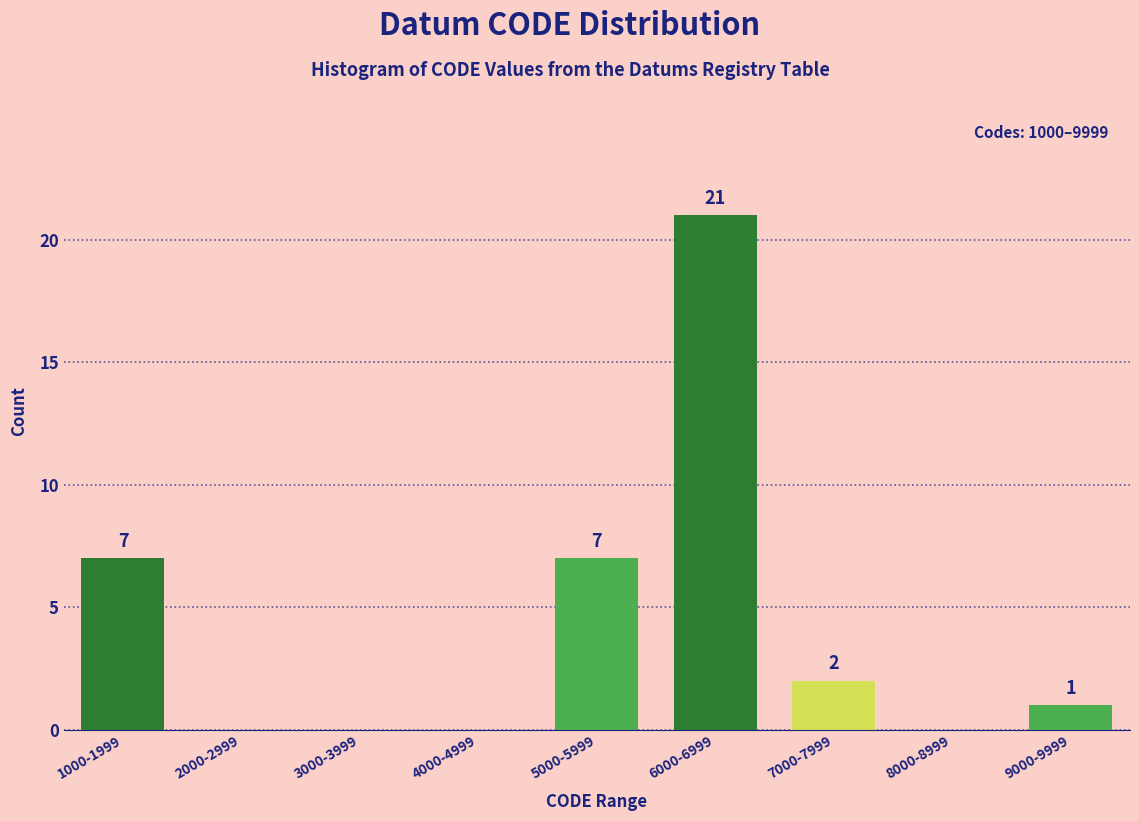

Reading left to right, what are all the values shown in this chart?

1000-1999=7	2000-2999=0	3000-3999=0	4000-4999=0	5000-5999=7	6000-6999=21	7000-7999=2	8000-8999=0	9000-9999=1